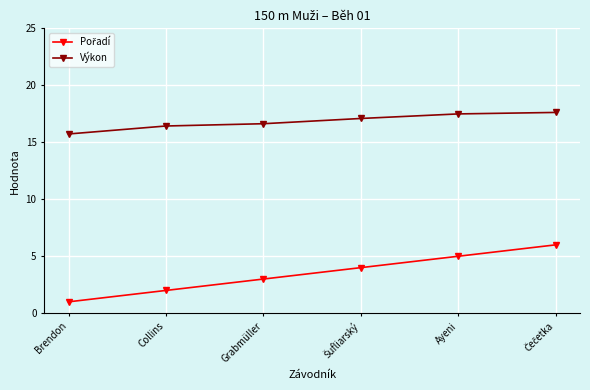

What is the spread (max minus min) of values at Brendon?

14.7